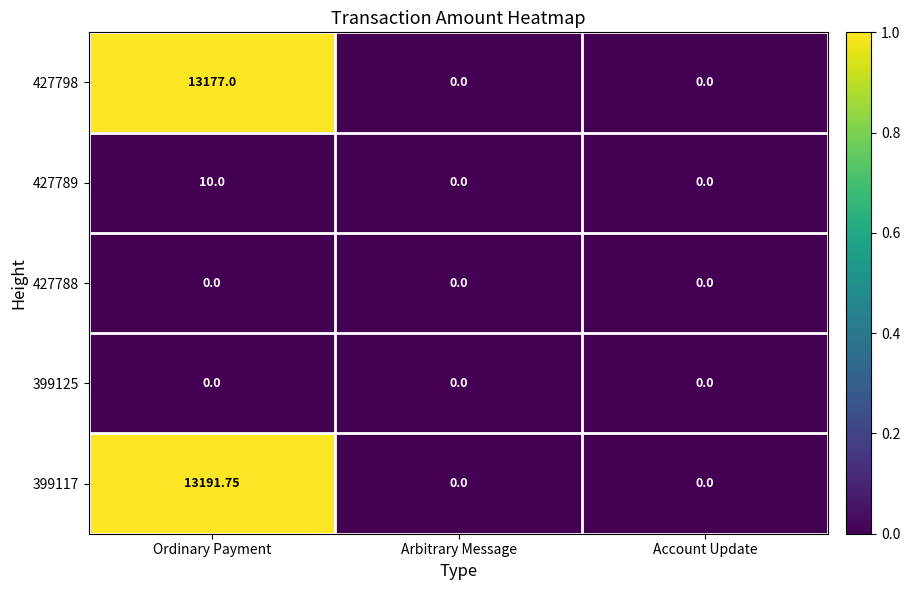

At which category does the chart reach its peak across all series?

Ordinary Payment